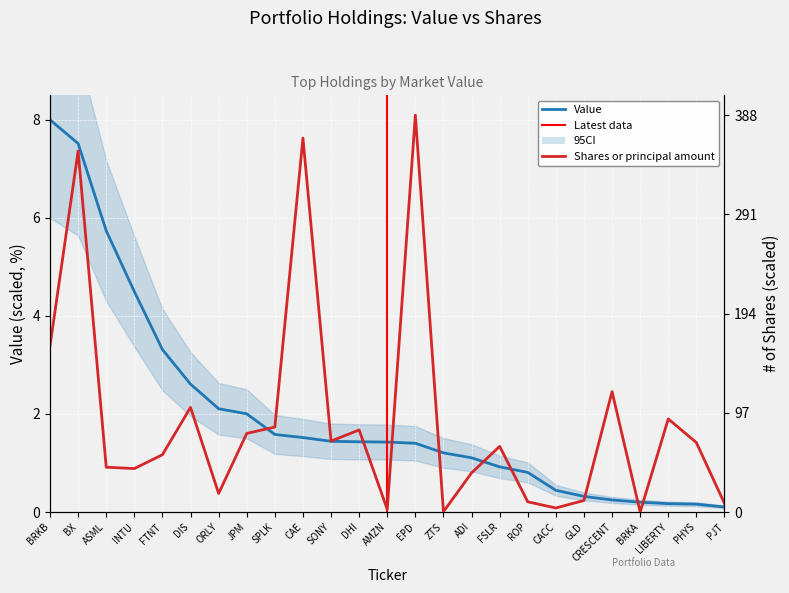

What is the total value across all series at DIS?

104.9